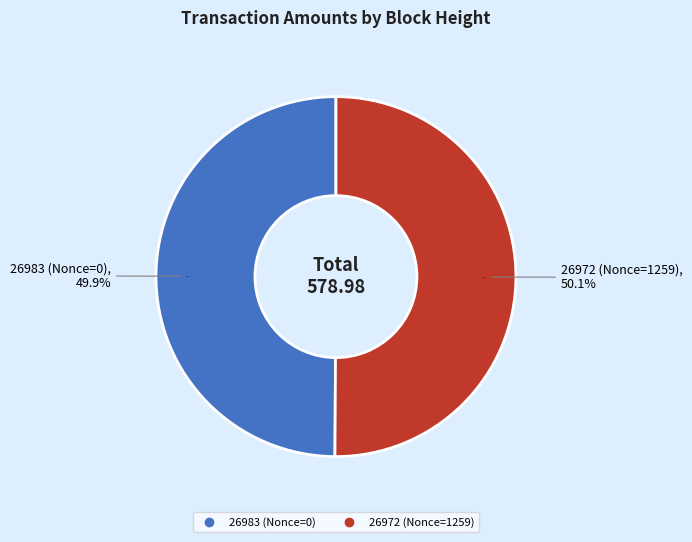

Which category accounts for the majority?

26972